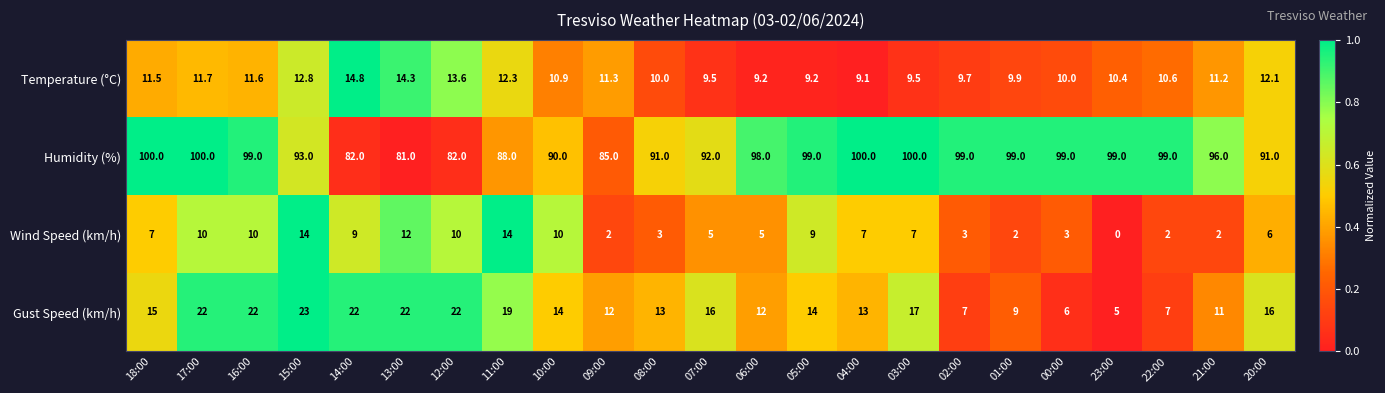

What is the sum of all Wind Speed (km/h) values?

152.0